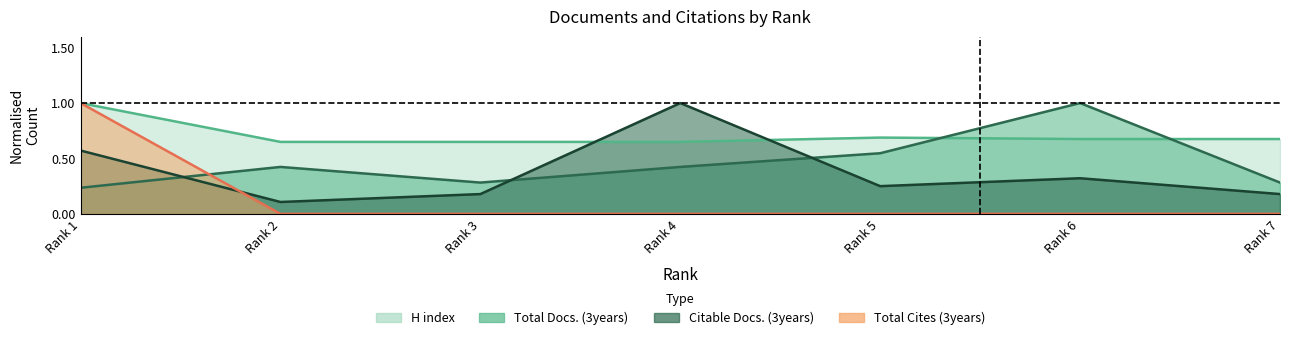

Does the chart have visible grid lines?

No